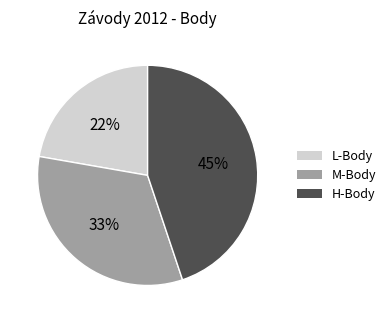

Does any single category account for the majority?

No